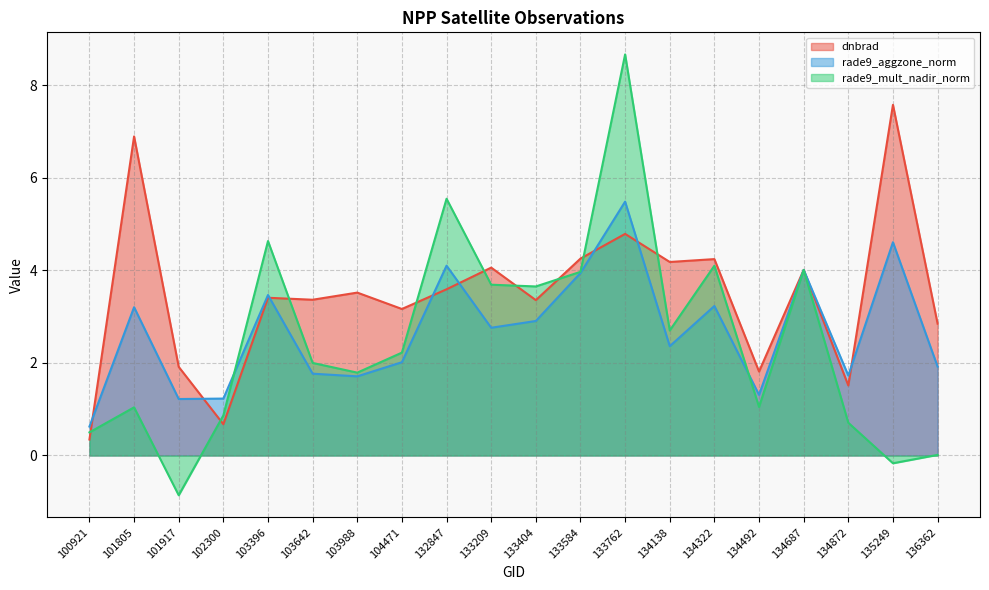

Reading left to right, list all the values displayed in this chart.

dnbrad: 100921=0.3	101805=6.9	101917=1.9	102300=0.7	103396=3.4	103642=3.4	103988=3.5	104471=3.2	132847=3.6	133209=4.1	133404=3.4	133584=4.3	133762=4.8	134138=4.2	134322=4.2	134492=1.8	134687=4.0	134872=1.5	135249=7.6	136362=2.8
rade9_aggzone_norm: 100921=0.6	101805=3.2	101917=1.2	102300=1.2	103396=3.5	103642=1.8	103988=1.7	104471=2.0	132847=4.1	133209=2.8	133404=2.9	133584=3.9	133762=5.5	134138=2.4	134322=3.2	134492=1.3	134687=4.0	134872=1.7	135249=4.6	136362=1.9
rade9_mult_nadir_norm: 100921=0.5	101805=1.0	101917=-0.9	102300=0.9	103396=4.6	103642=2.0	103988=1.8	104471=2.2	132847=5.5	133209=3.7	133404=3.7	133584=4.0	133762=8.7	134138=2.7	134322=4.1	134492=1.0	134687=4.0	134872=0.7	135249=-0.2	136362=0.0